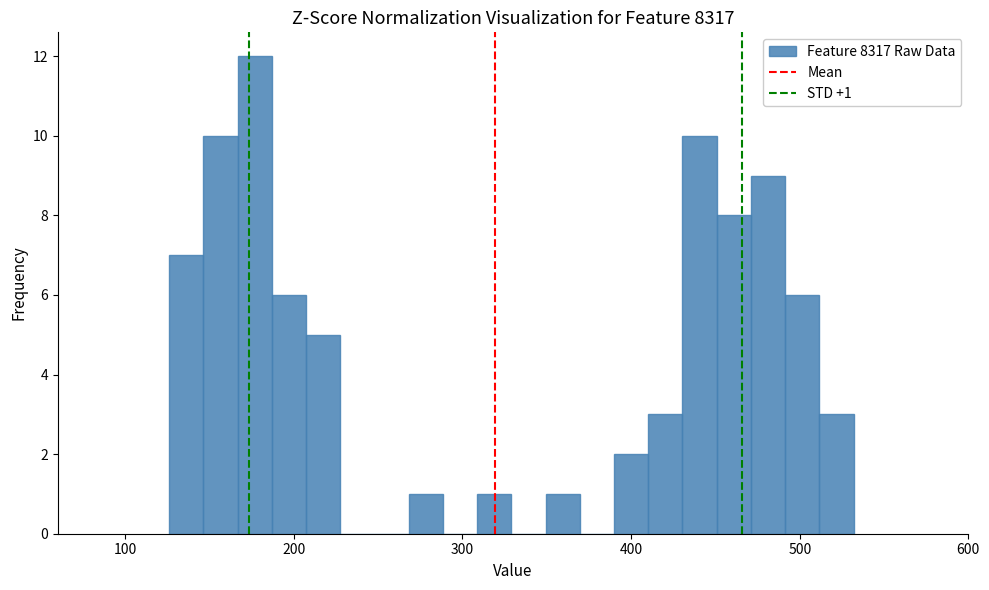

Around what value on the x-axis is the tallest bar? Give the approximate position of its centre, as read against the axis.

180